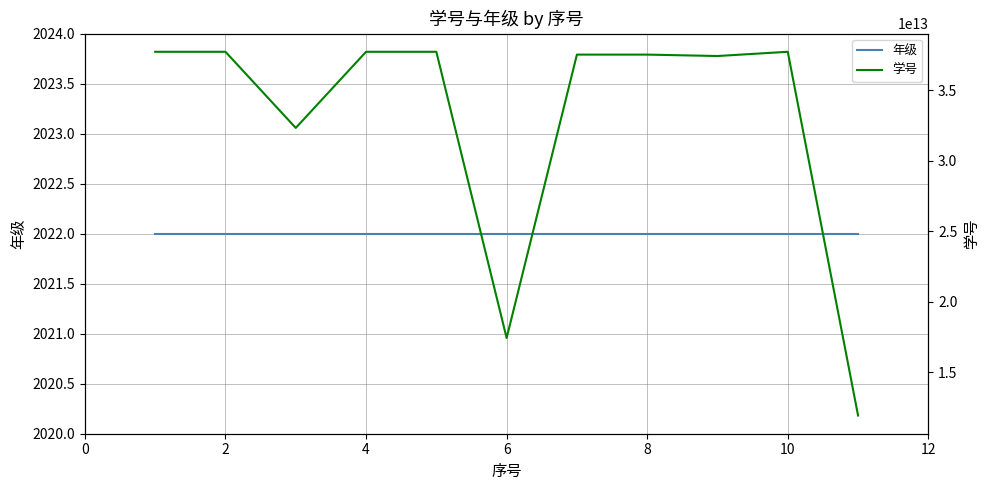

List the series in order of their overall mean, lowest first.

年级, 学号